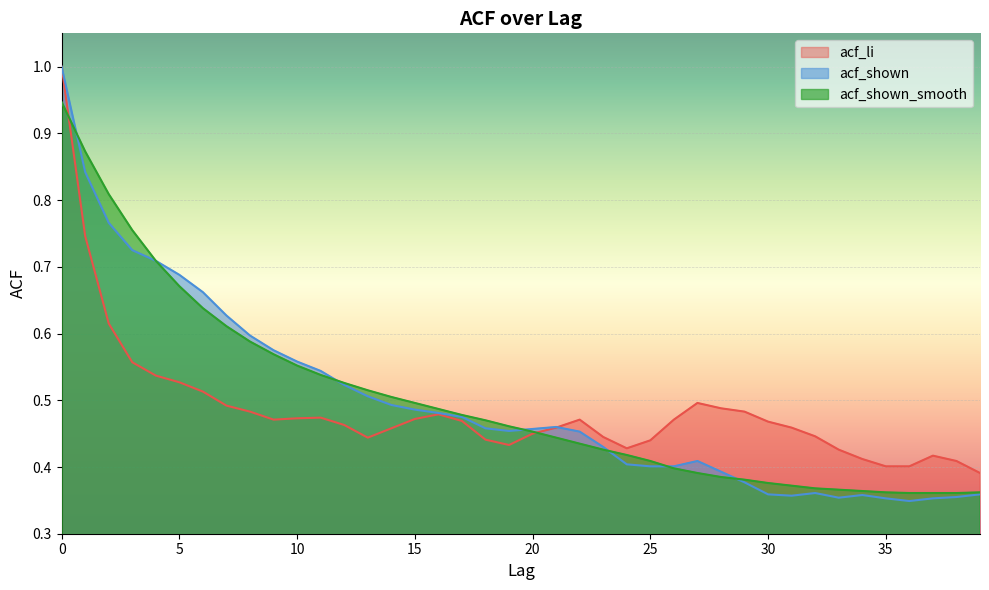

What are all the series names shown in the legend?

acf_li, acf_shown, acf_shown_smooth